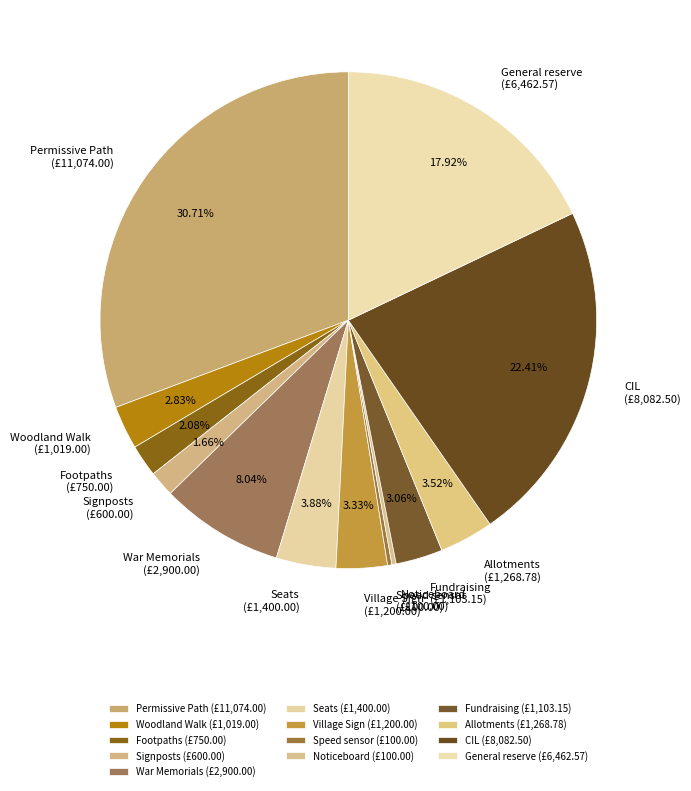

Between Allotments (£1,268.78) and War Memorials (£2,900.00), which is larger?

War Memorials (£2,900.00)